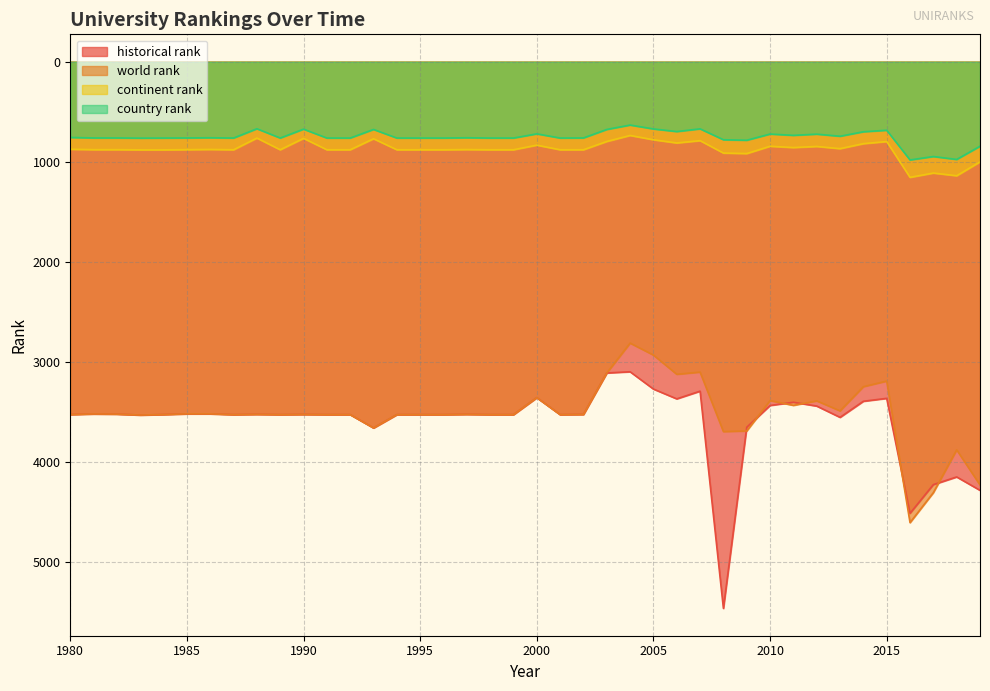

What is the difference between the highest and lowest values at 1993?

2986